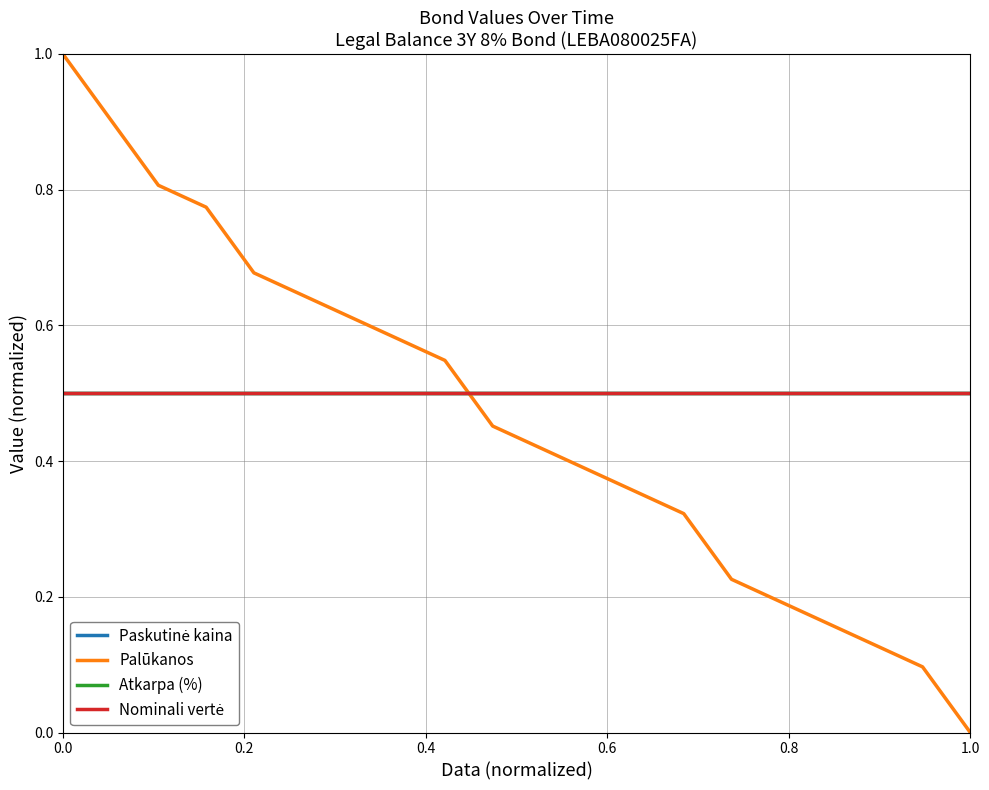

Which series has the widest spread of values?

Palūkanos